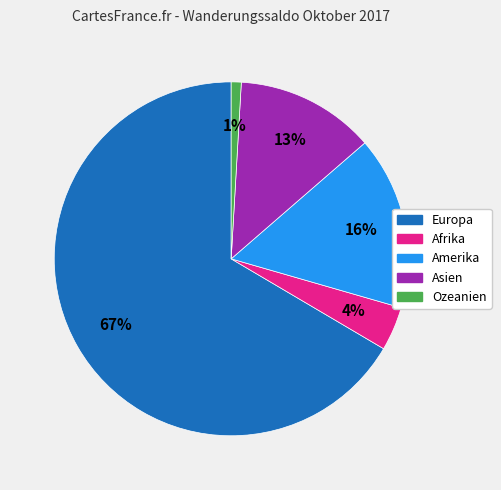

To the nearest percent, what is the average slice percentage?

20%